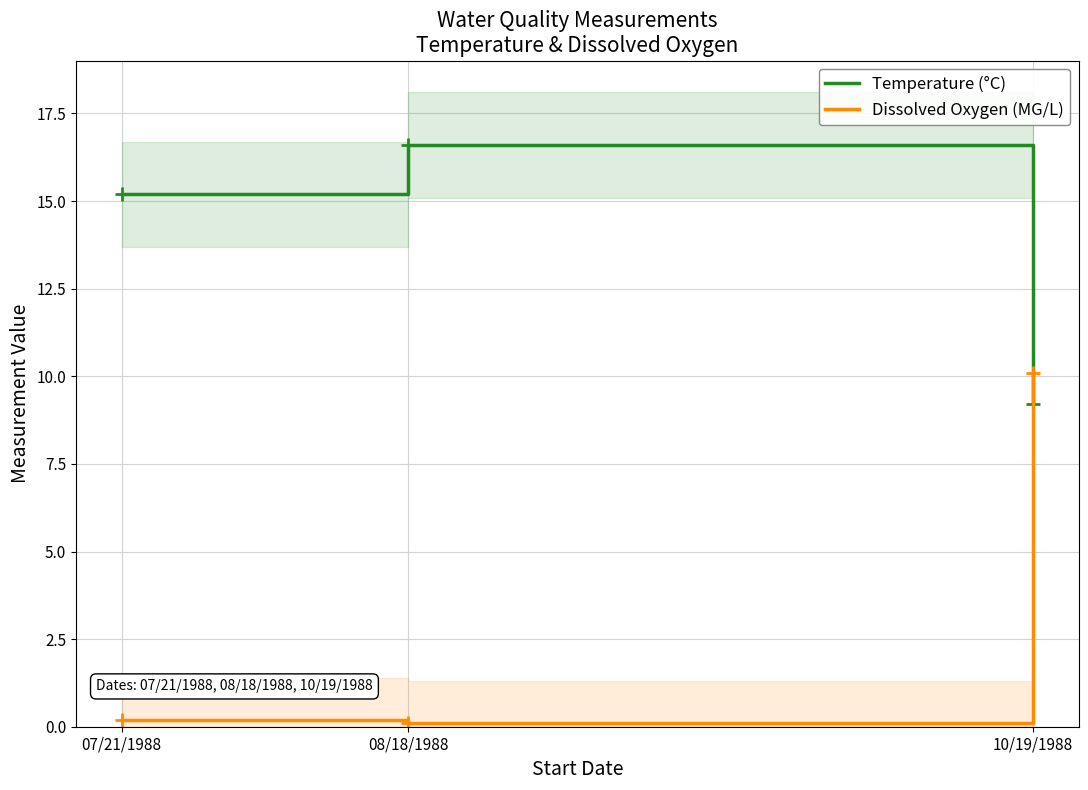

How many lines are shown in the chart?

2